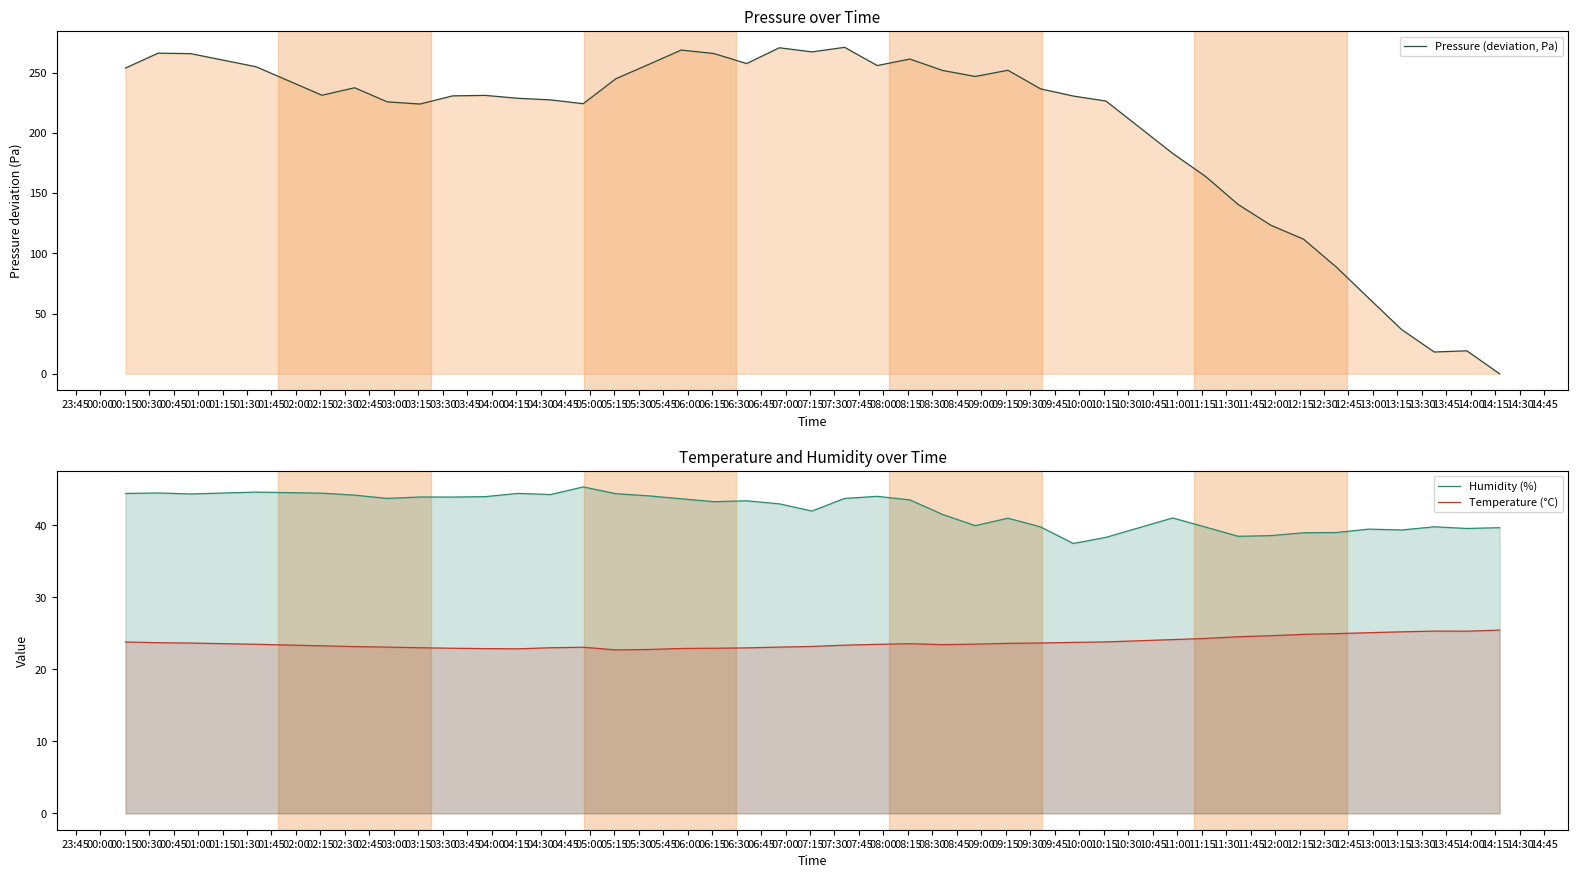

Which series has the largest total across all categories?

Pressure (deviation, Pa)